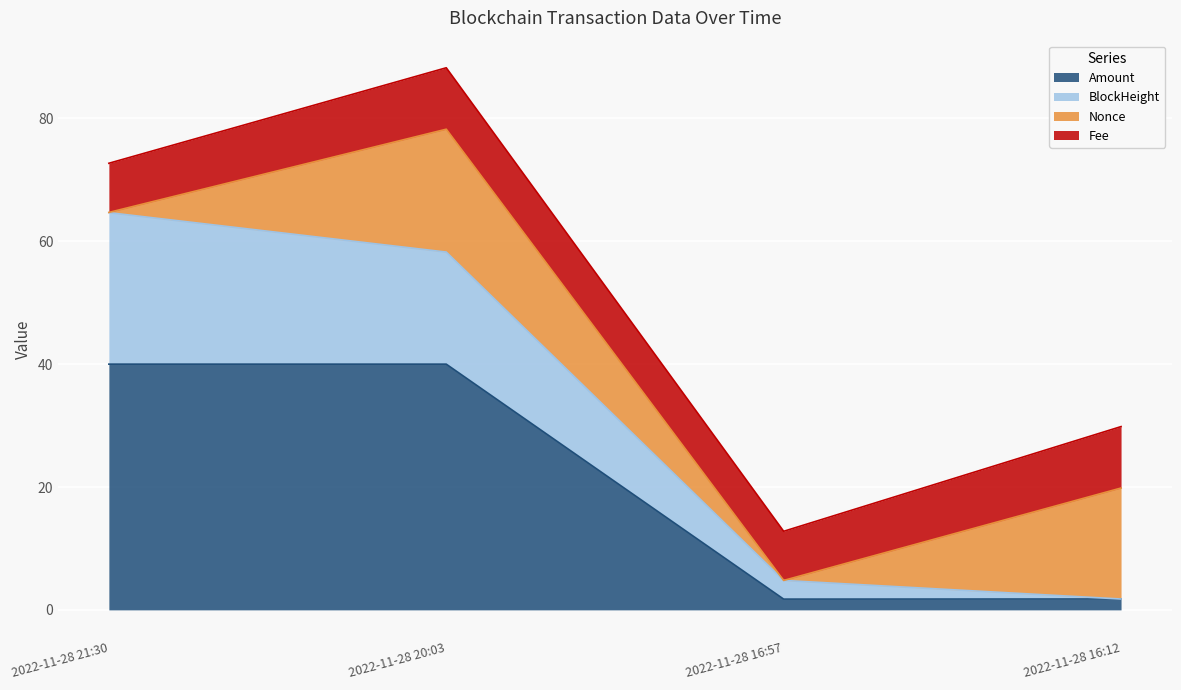

Is it true that Amount equals 40.0 at 2022-11-28 20:03?

True